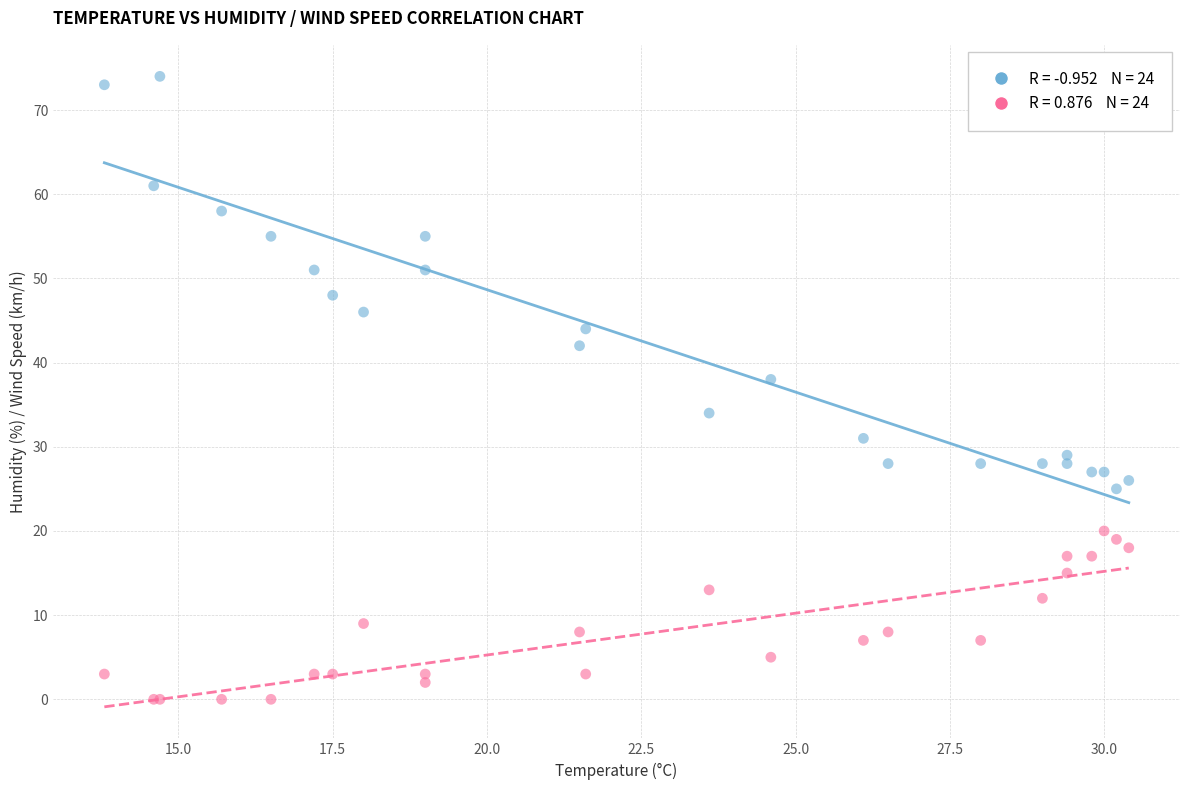

Across all series, what Y value is closest to 37?

38